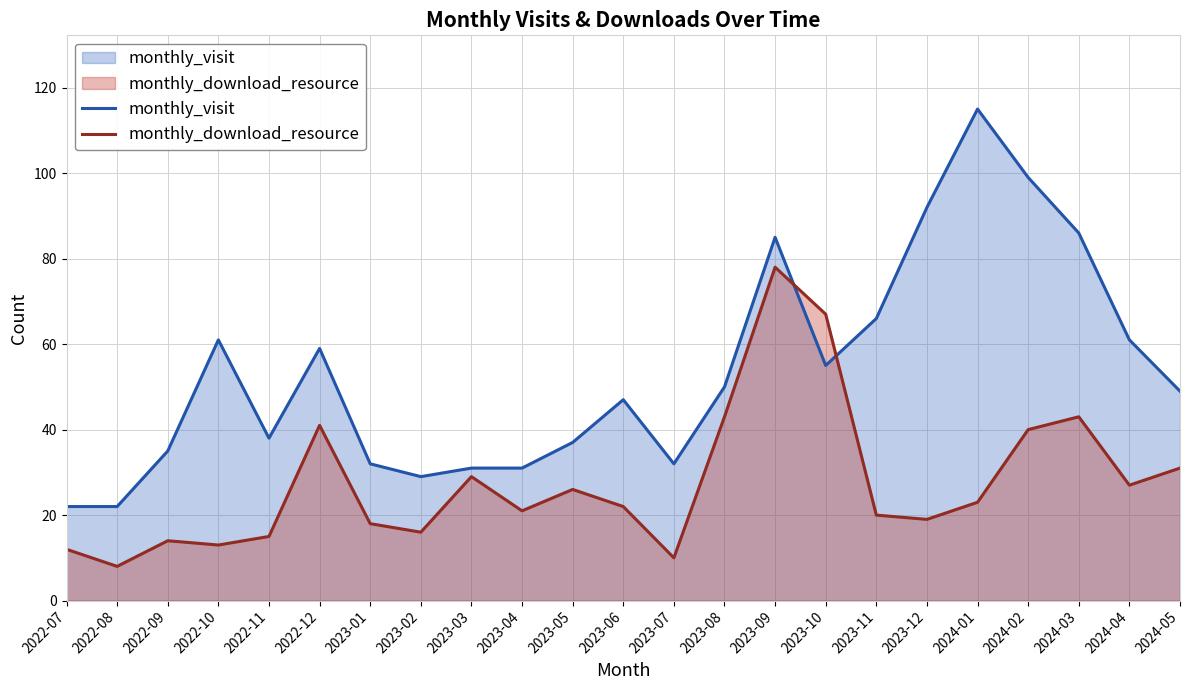

How many intersections are there between monthly_download_resource and monthly_visit?

2